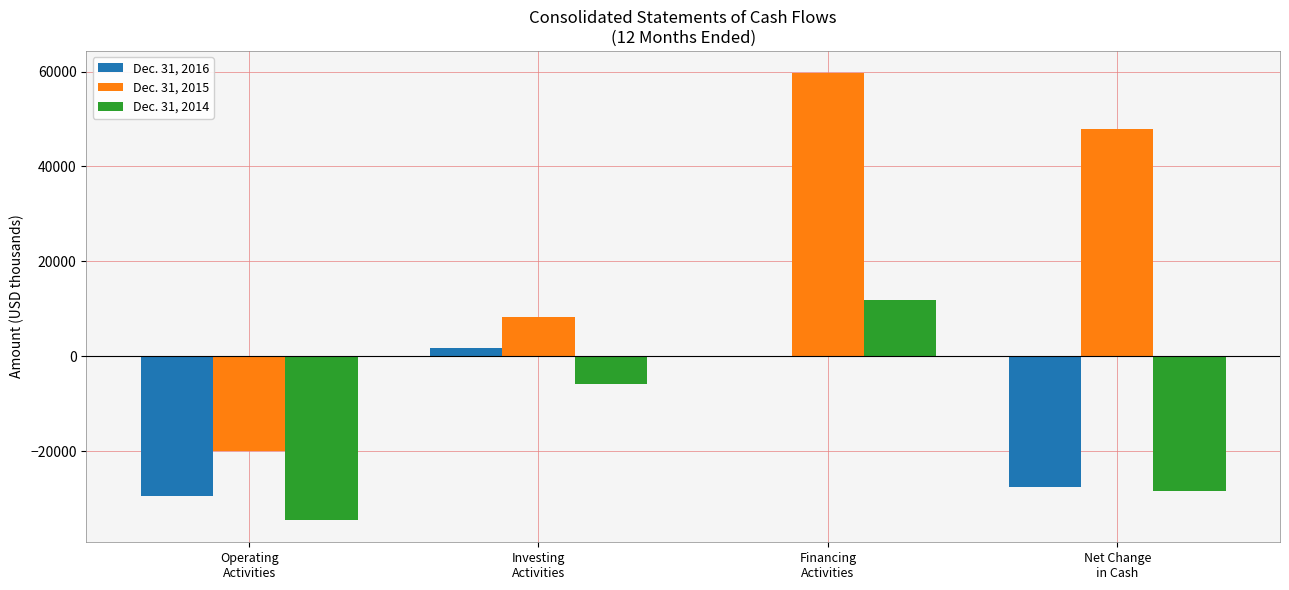

Which series has the largest total across all categories?

Dec. 31, 2015